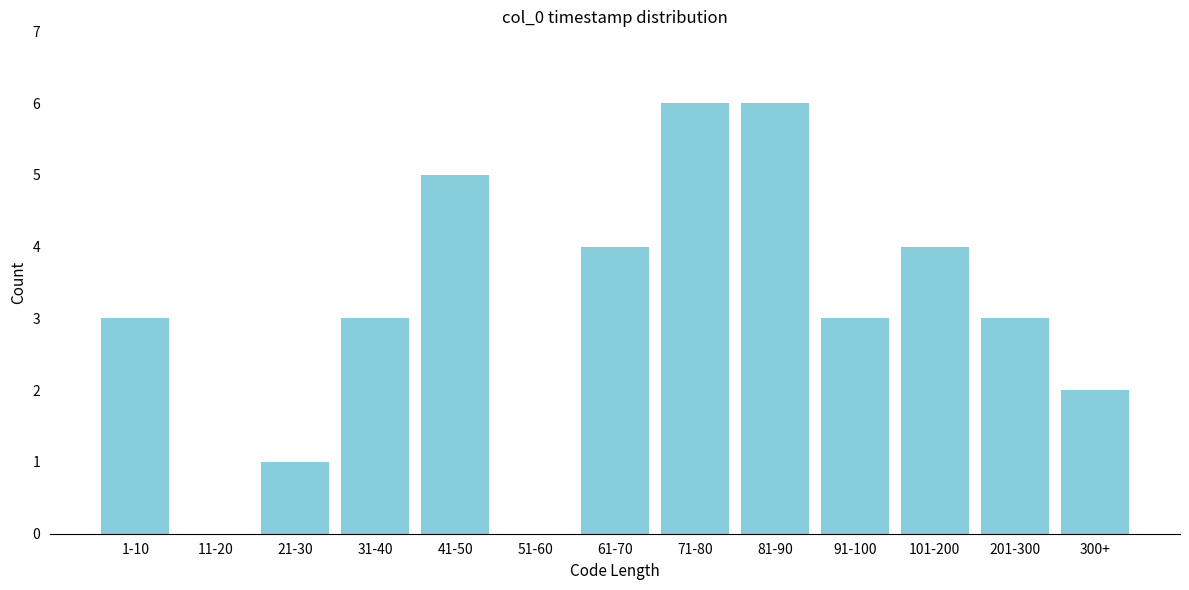

Reading left to right, list all the values displayed in this chart.

1-10=3	11-20=0	21-30=1	31-40=3	41-50=5	51-60=0	61-70=4	71-80=6	81-90=6	91-100=3	101-200=4	201-300=3	300+=2